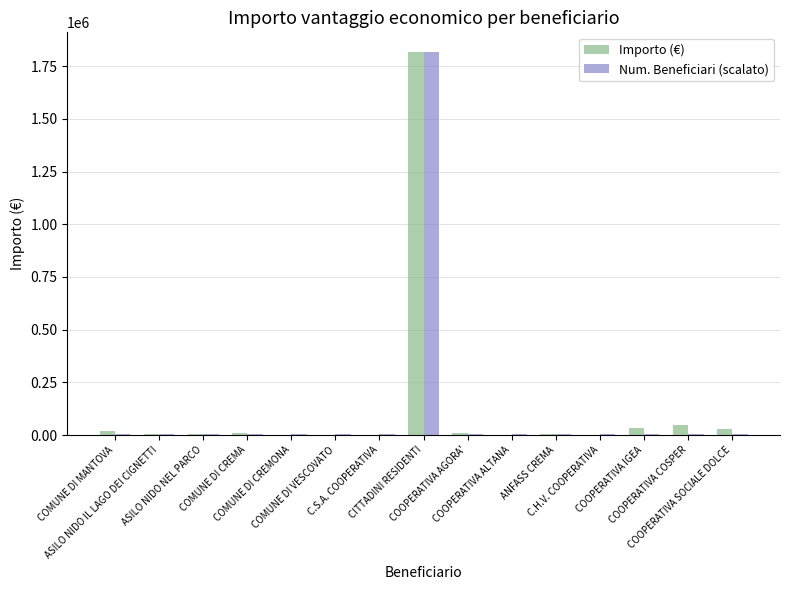

What is the maximum value for Num. Beneficiari (scalato)?

1820130.4